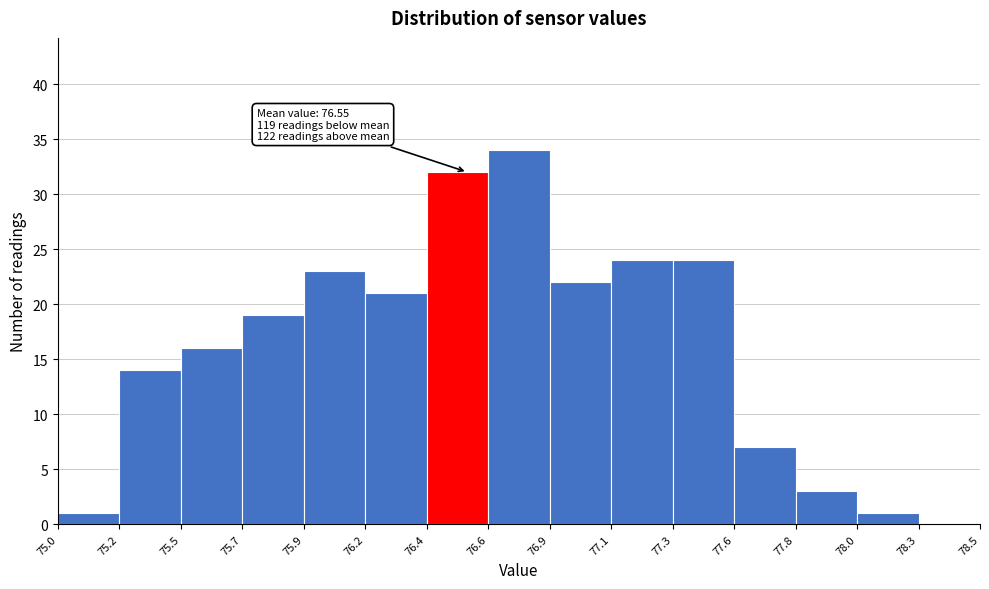

Over which range of the x-axis is the bar tallest?

76.6 to 76.9